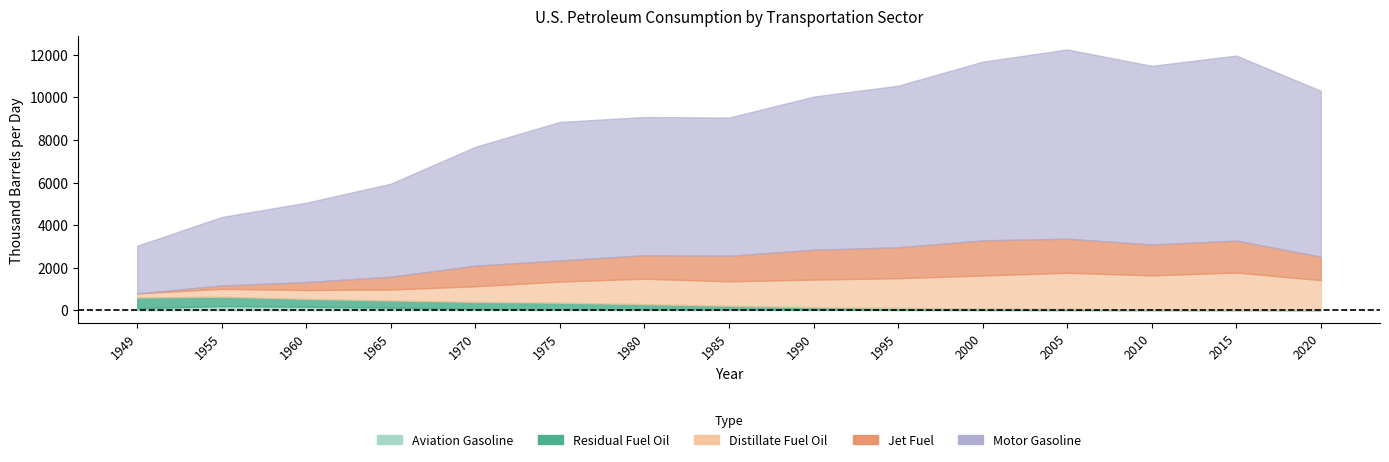

What is the difference between the maximum and minimum values in the Jet Fuel series?

1650.0